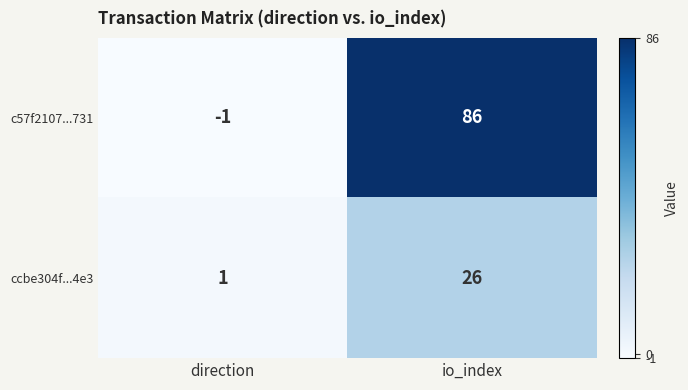

What is the approximate value of c57f2107...731 at io_index, to the nearest 10?

90